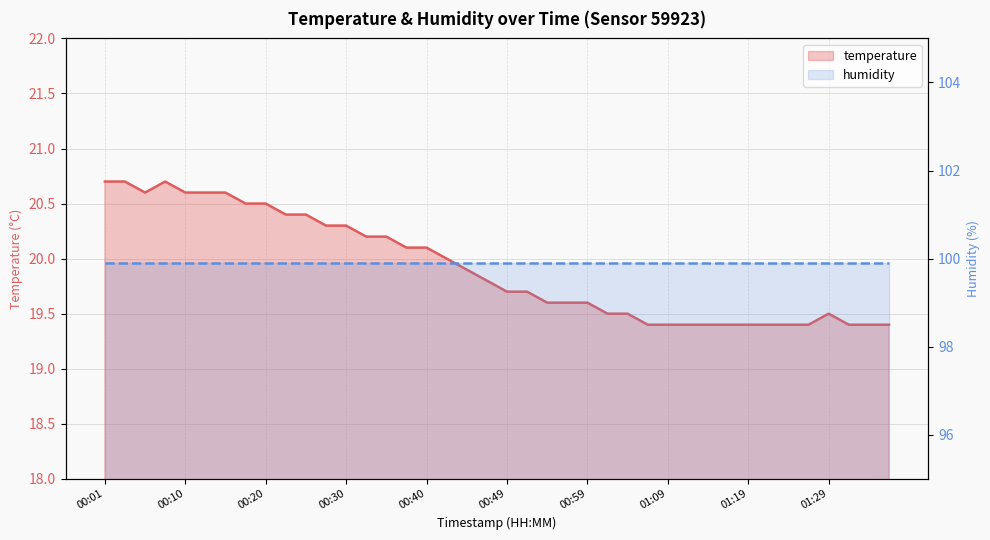

Reading left to right, list all the values displayed in this chart.

temperature: 20.7	20.7	20.6	20.7	20.6	20.6	20.6	20.5	20.5	20.4	20.4	20.3	20.3	20.2	20.2	20.1	20.1	20.0	19.9	19.8	19.7	19.7	19.6	19.6	19.6	19.5	19.5	19.4	19.4	19.4	19.4	19.4	19.4	19.4	19.4	19.4	19.5	19.4	19.4	19.4
humidity: 99.9	99.9	99.9	99.9	99.9	99.9	99.9	99.9	99.9	99.9	99.9	99.9	99.9	99.9	99.9	99.9	99.9	99.9	99.9	99.9	99.9	99.9	99.9	99.9	99.9	99.9	99.9	99.9	99.9	99.9	99.9	99.9	99.9	99.9	99.9	99.9	99.9	99.9	99.9	99.9